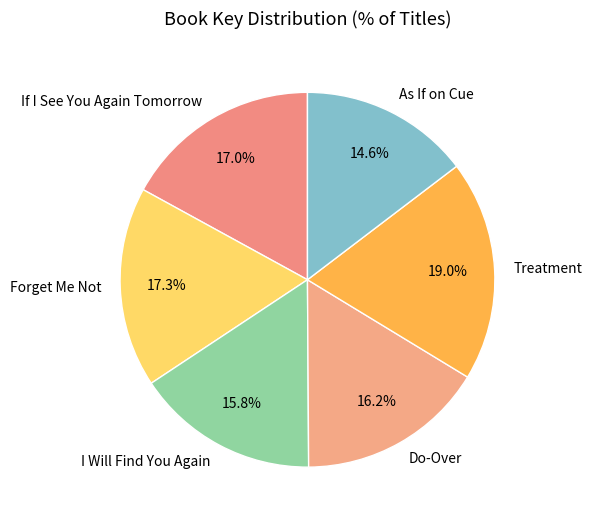

Does any single category account for the majority?

No